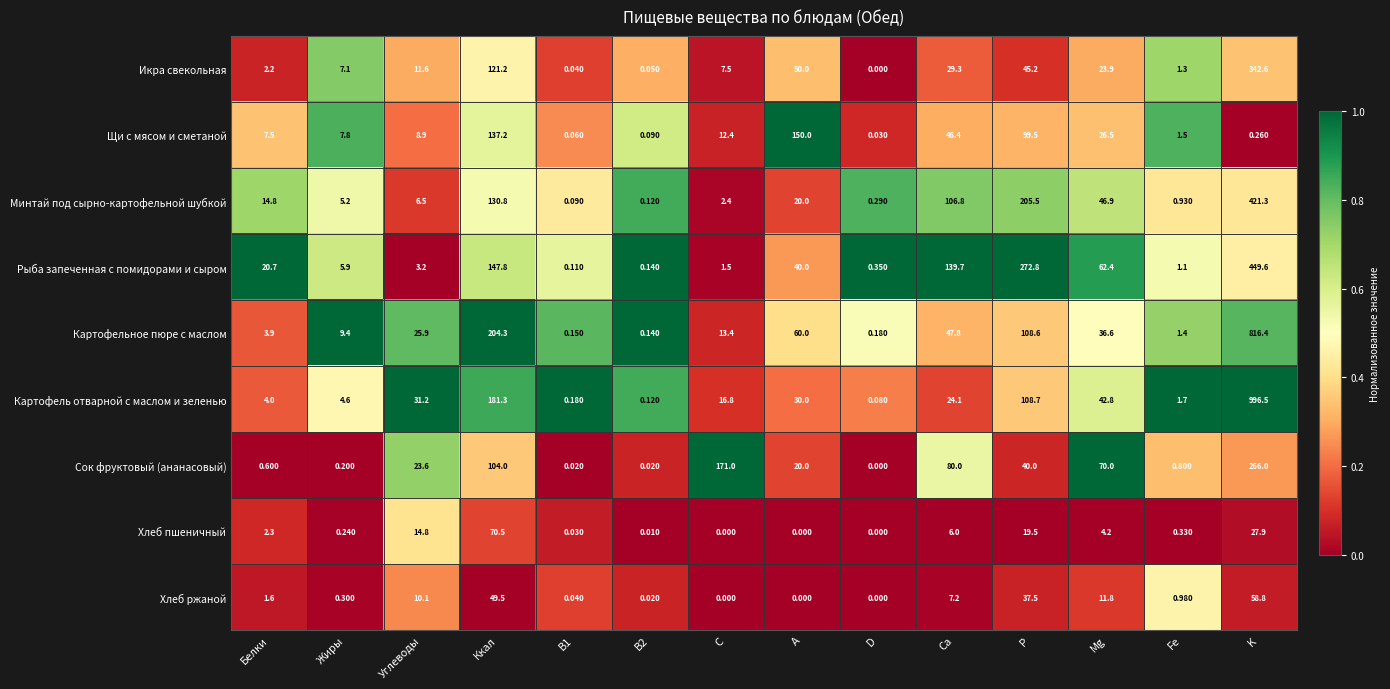

List the series in order of their peak value, lowest first.

Хлеб ржаной, Хлеб пшеничный, Щи с мясом и сметаной, Сок фруктовый (ананасовый), Икра свекольная, Минтай под сырно-картофельной шубкой, Рыба запеченная с помидорами и сыром, Картофельное пюре с маслом, Картофель отварной с маслом и зеленью